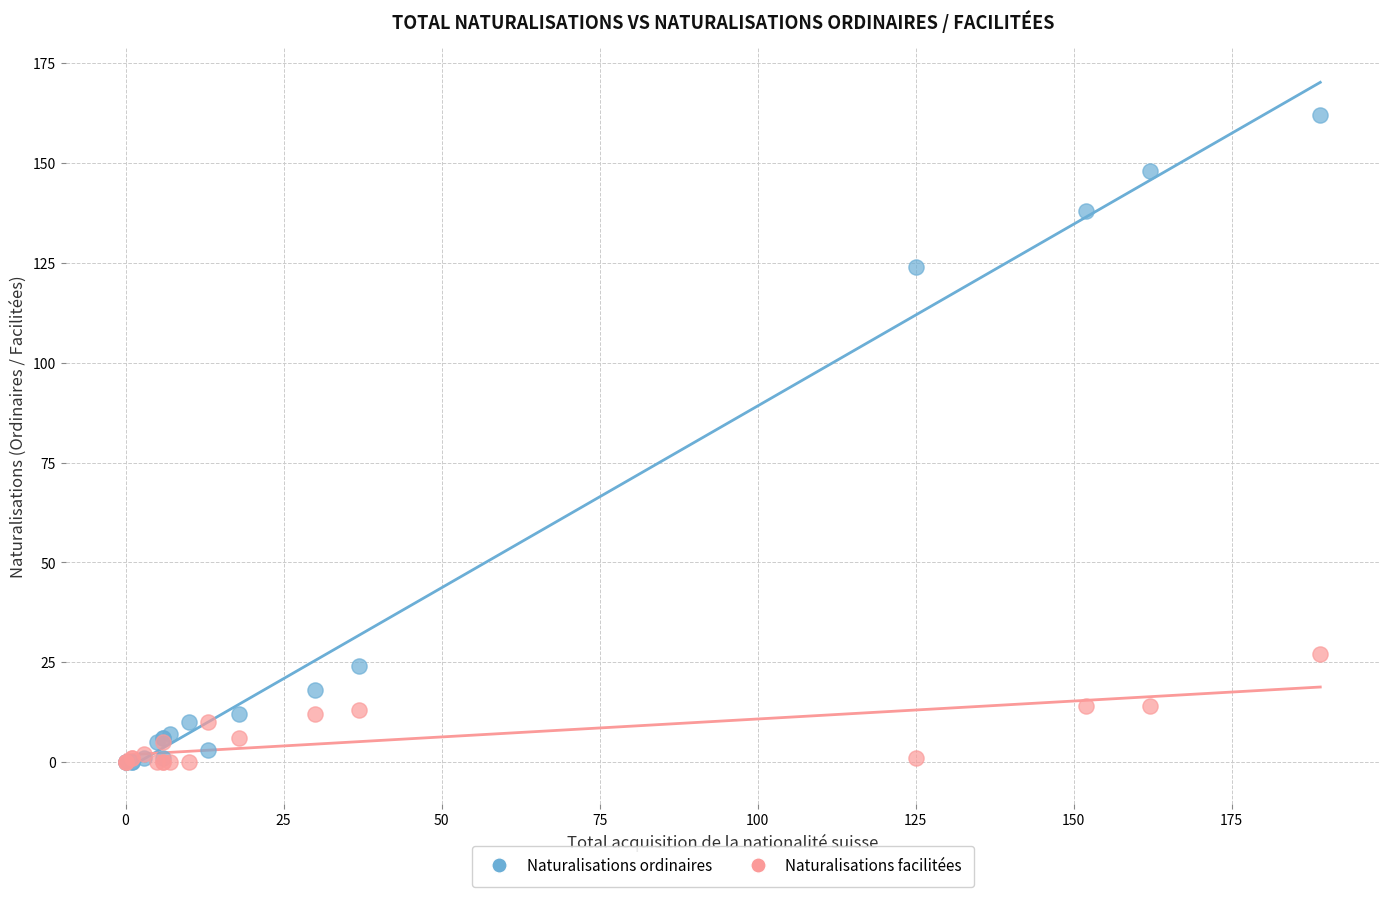

In the Naturalisations ordinaires series, what Y value is closest to 81?

124